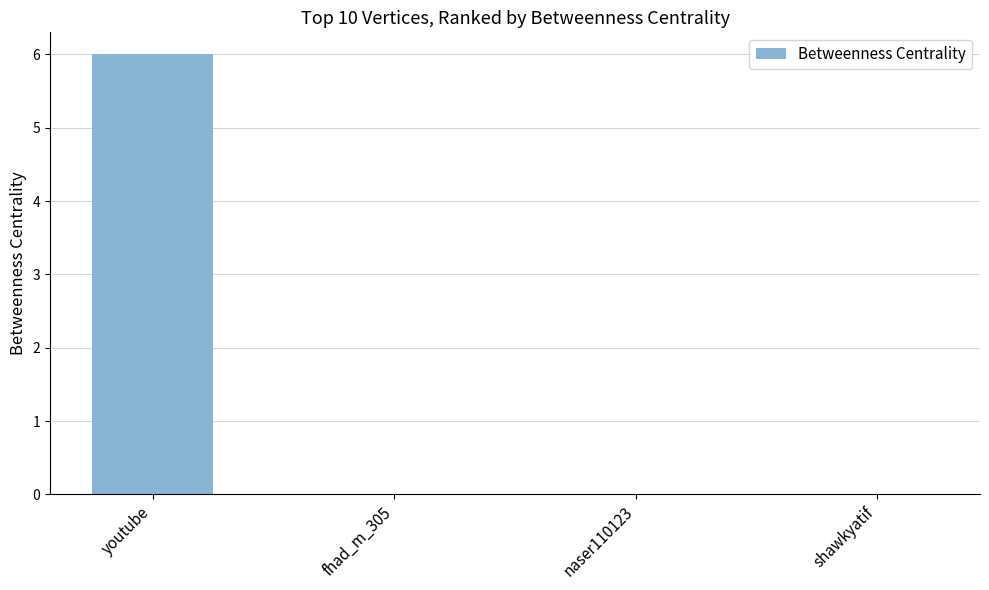

What is the greatest value displayed?

6